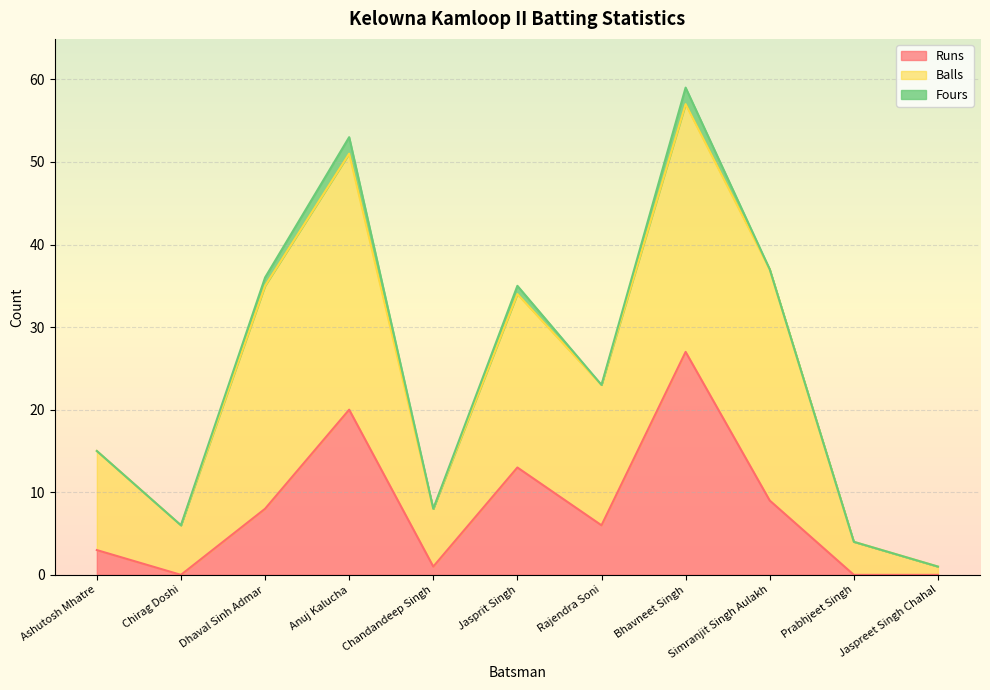

Which category has the highest value in the Fours series?

Anuj Kalucha